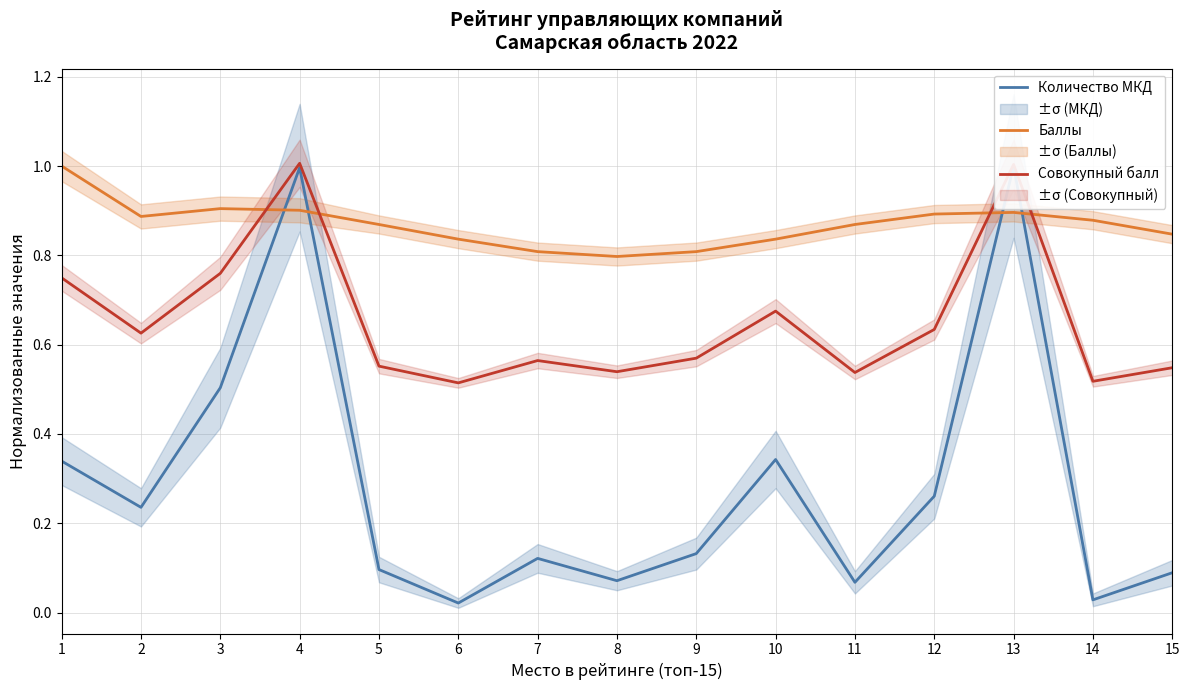

How many interior local valleys does the Совокупный балл series have?

5